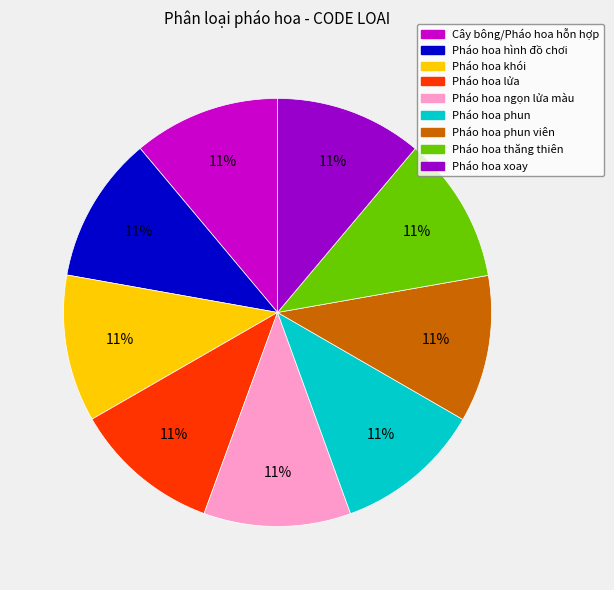

To the nearest percent, what is the average slice percentage?

11%